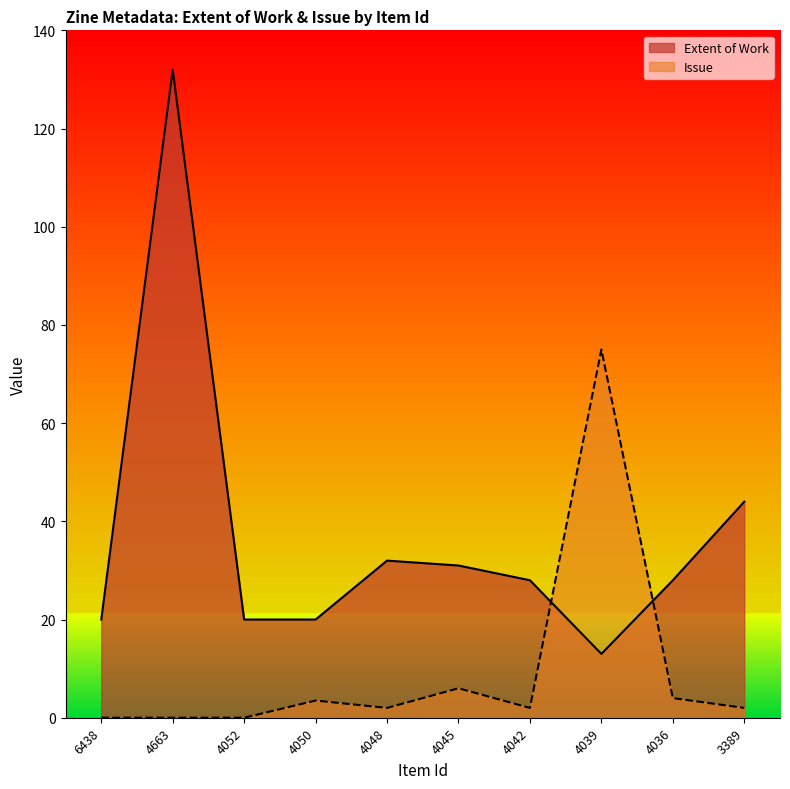

How many intersections are there between Extent of Work and Issue?

2